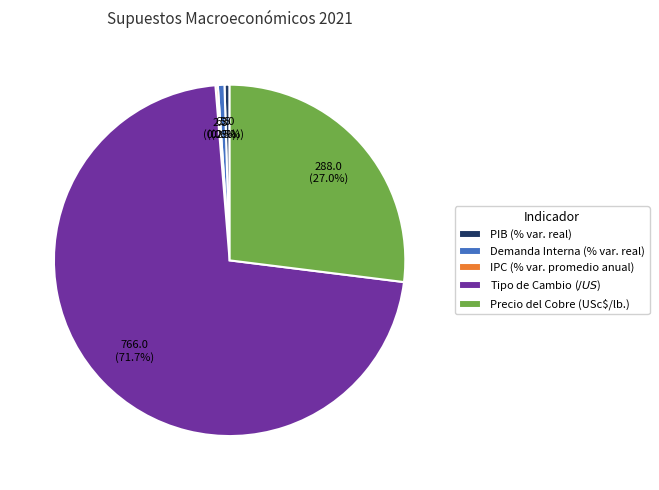

Approximately how many times larger is the value at PIB (% var. real) compared to Demanda Interna (% var. real)?

0.8